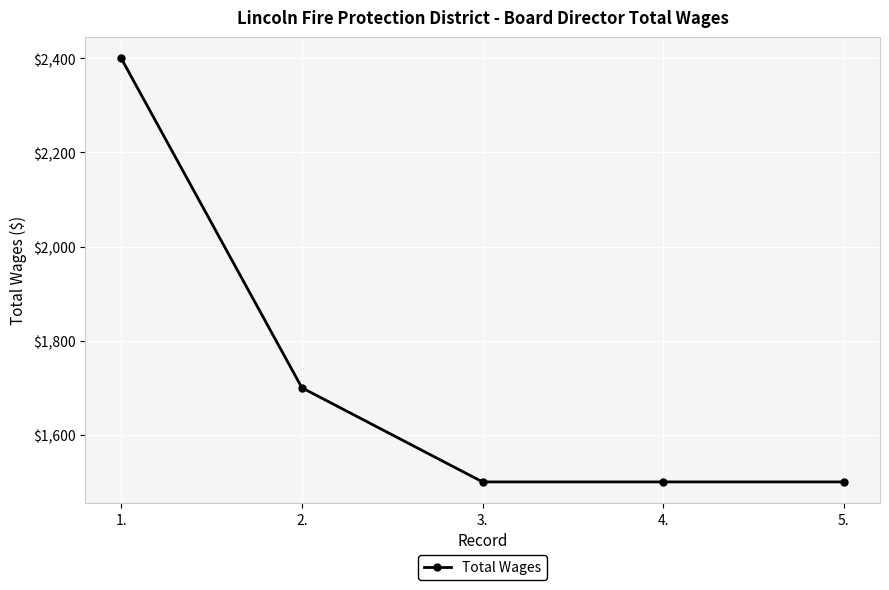

What is the sum of the values at 3. and 4.?

3000